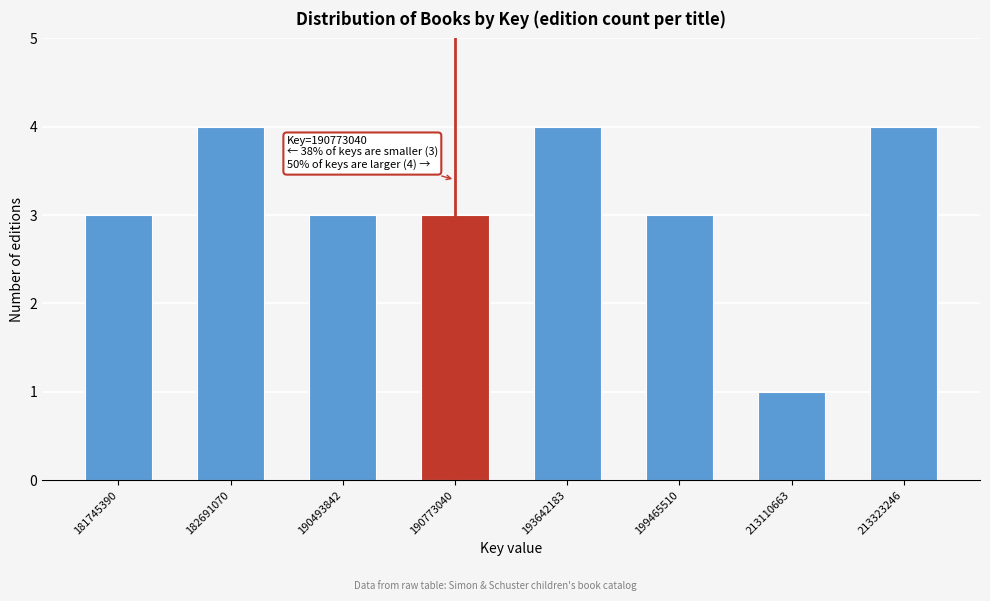

Reading left to right, transcribe all the data shown in this chart.

3	4	3	3	4	3	1	4